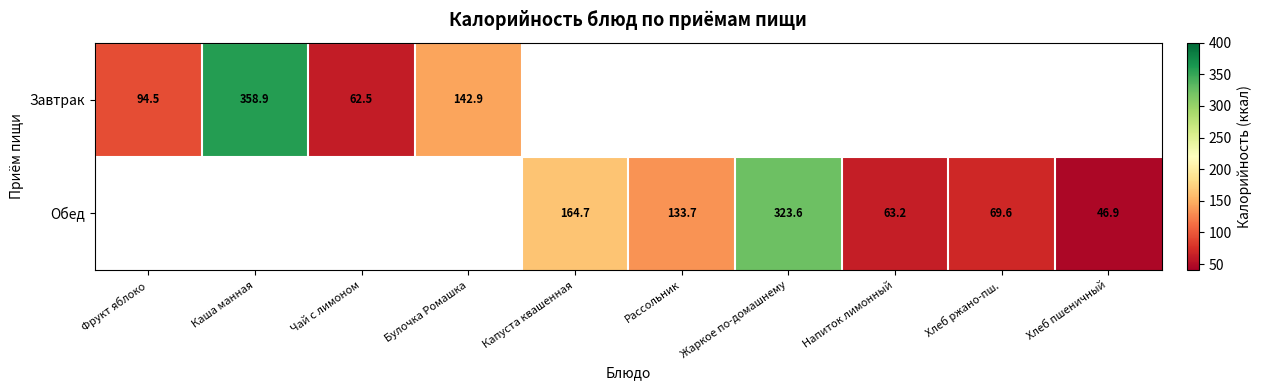

The Завтрак series shows 189.8 at Булочка Ромашка. True or false?

False